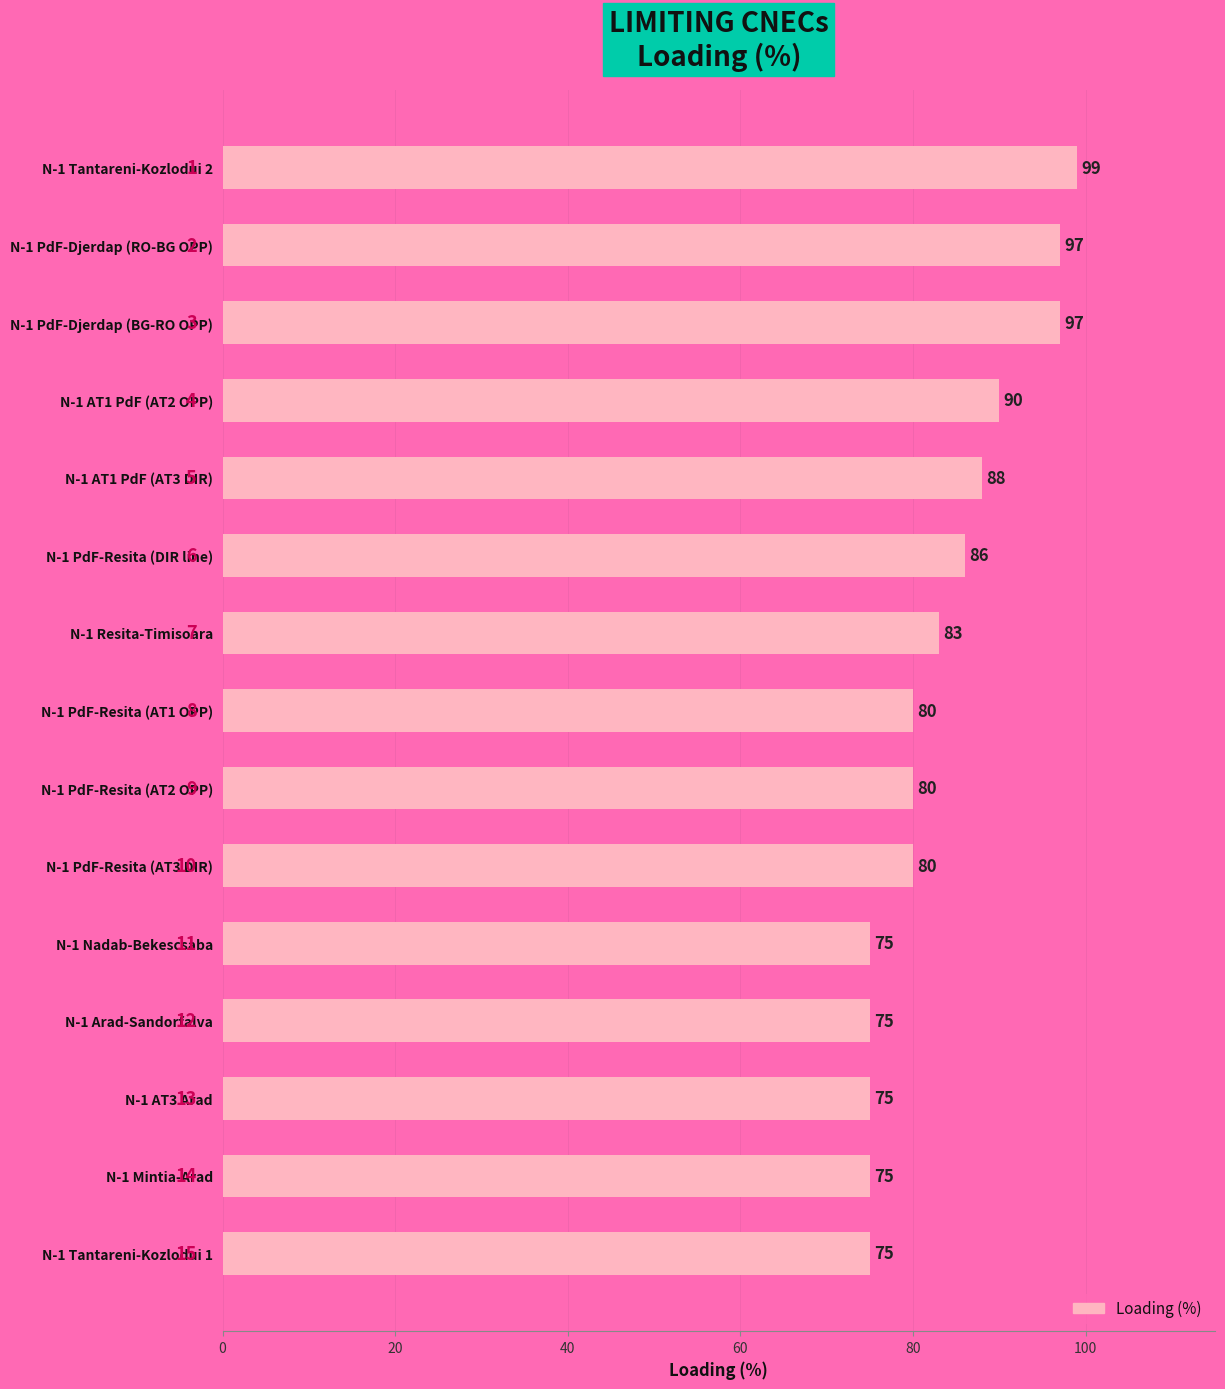

How many categories are shown in the chart?

15